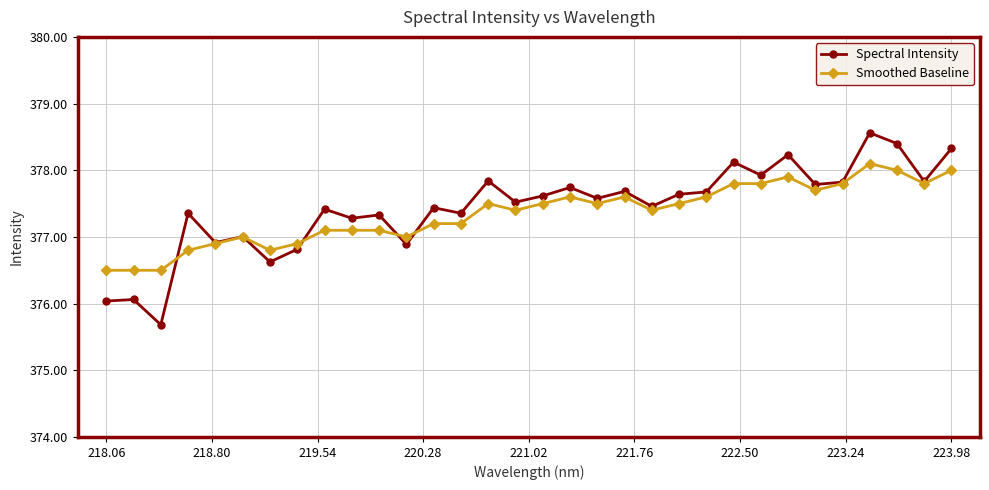

List the series in order of their peak value, highest first.

Spectral Intensity, Smoothed Baseline